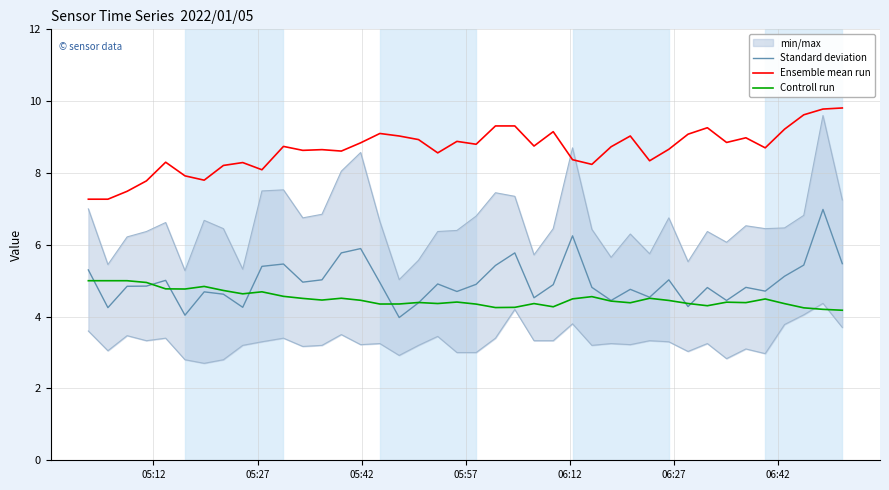

True or false: Standard deviation and Ensemble mean run intersect in this chart.

False